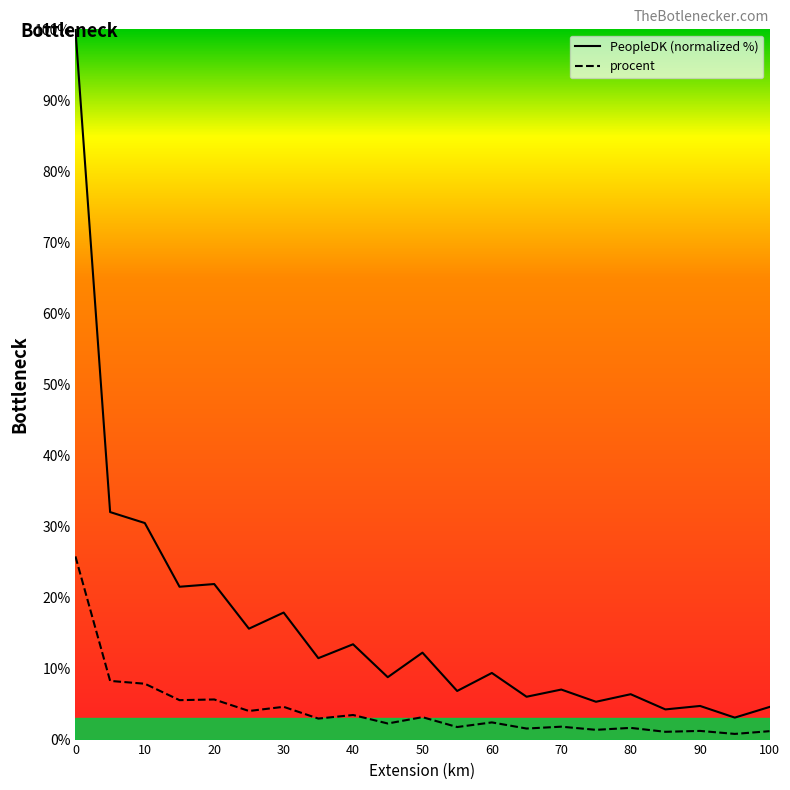

What is the minimum value for PeopleDK (normalized %)?

3.1